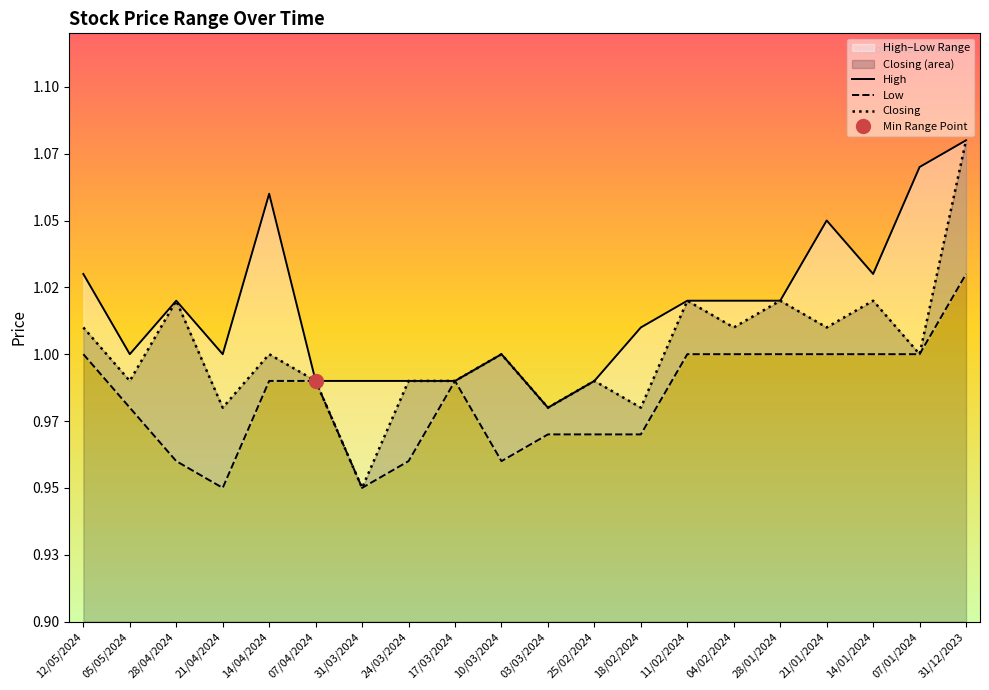

What is the label of the 16th point from the left?

28/01/2024